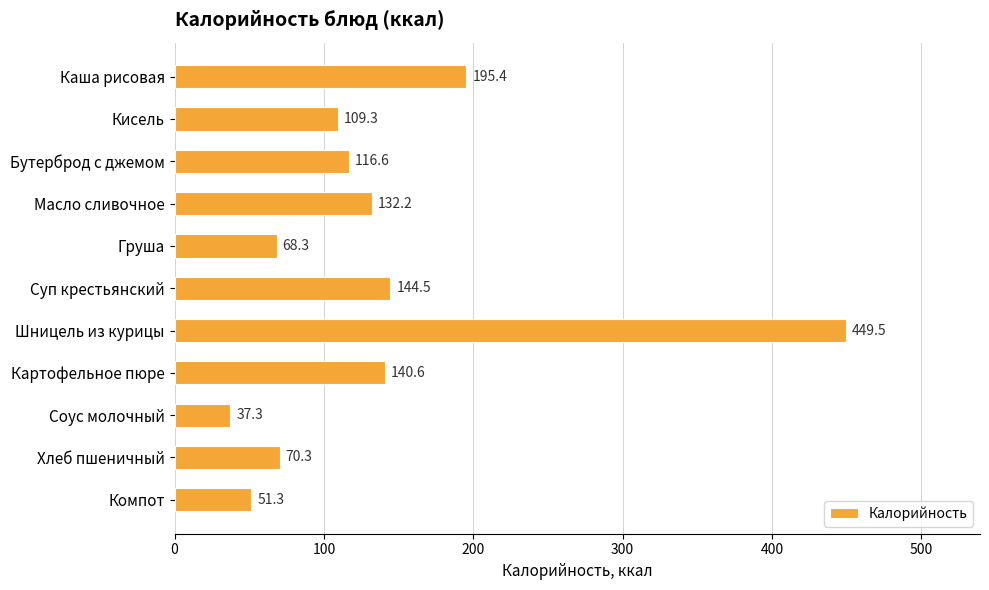

What is the sum of the values at Каша рисовая and Суп крестьянский?

339.9